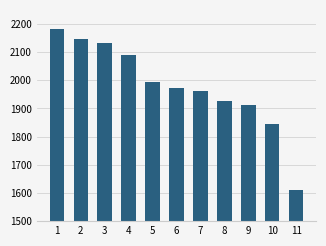

List the labels in order of value, smallest first.

11, 10, 9, 8, 7, 6, 5, 4, 3, 2, 1